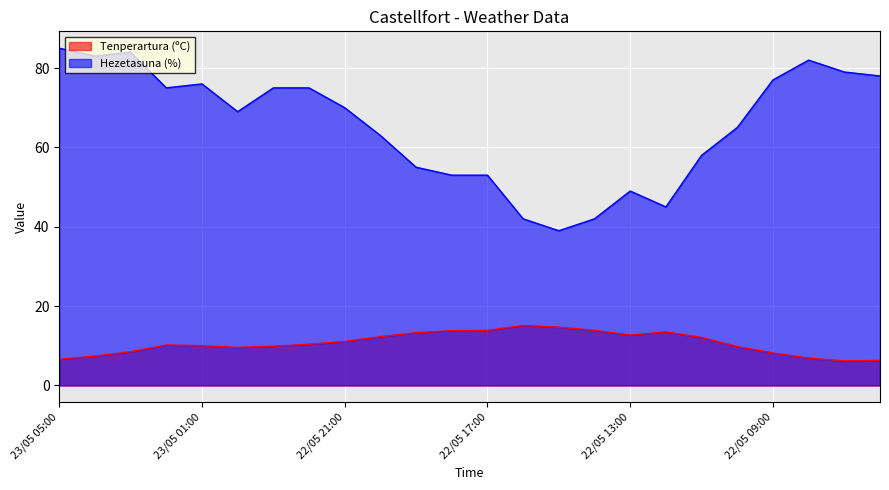

Which has a higher value, 23/05 03:00 or 22/05 13:00?

22/05 13:00